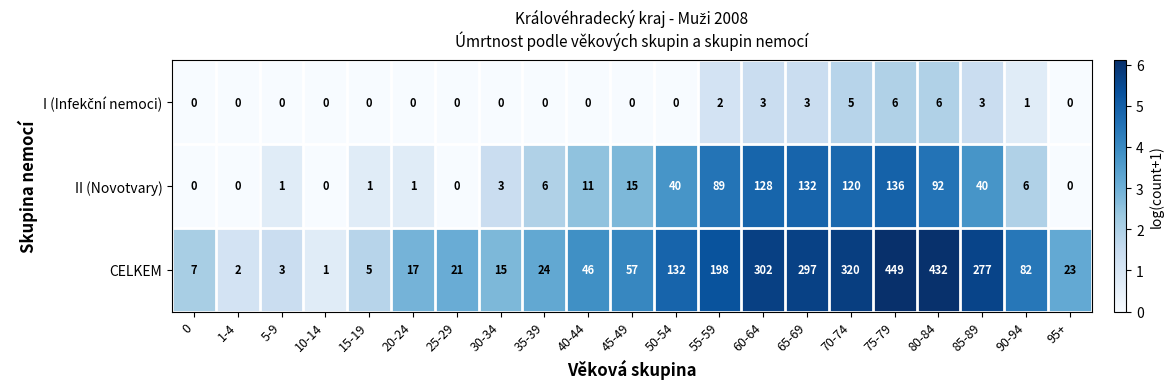

Rank the categories by CELKEM value from lowest to highest.

10-14, 1-4, 5-9, 15-19, 0, 30-34, 20-24, 25-29, 95+, 35-39, 40-44, 45-49, 90-94, 50-54, 55-59, 85-89, 65-69, 60-64, 70-74, 80-84, 75-79